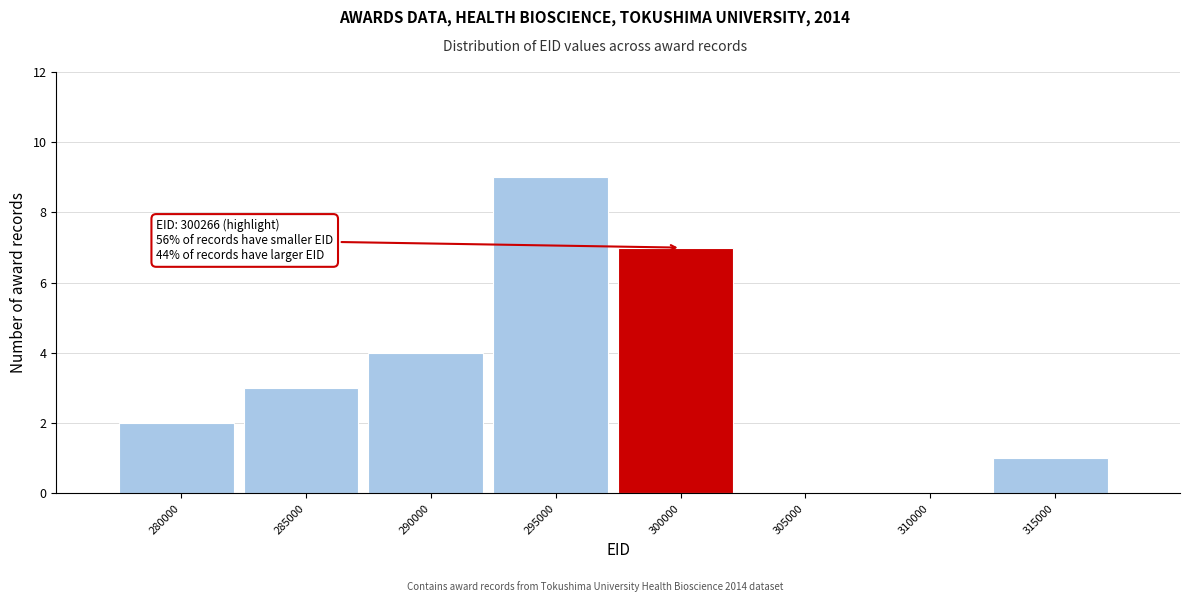

Reading left to right, extract all data points from this chart.

280000=2	285000=3	290000=4	295000=9	300000=7	305000=0	310000=0	315000=1